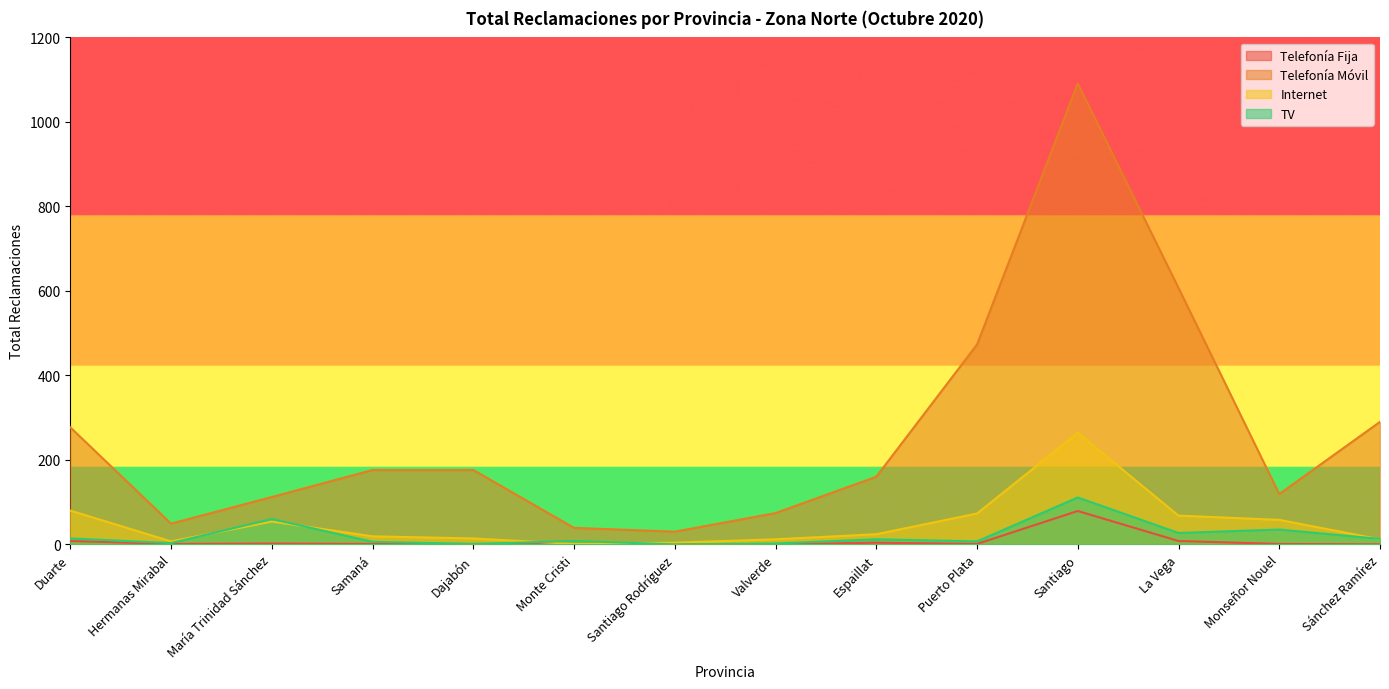

True or false: Telefonía Fija and Telefonía Móvil cross at least once.

False